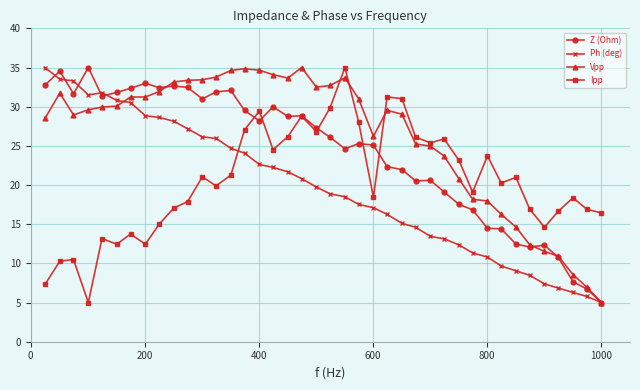

What is the lowest value of the Ph (deg) series?

5.0